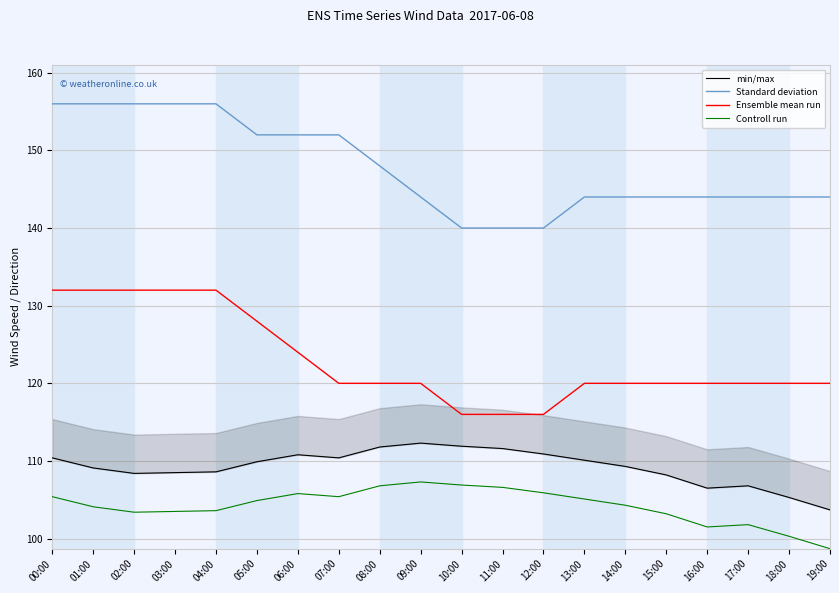

What position from the right is 16:00?

4